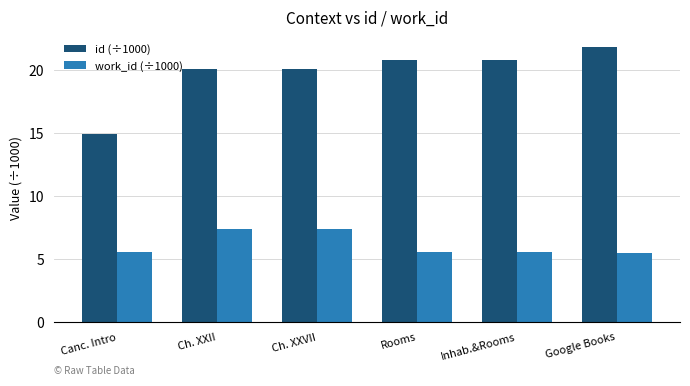

At how many categories does at least one series exceed 9?

6